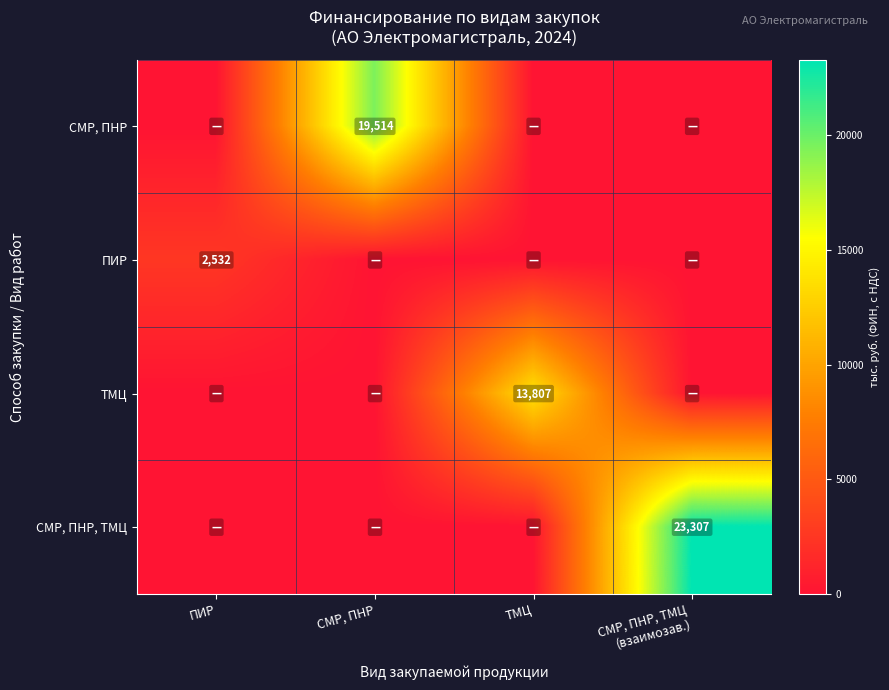

Is the value of СМР, ПНР at СМР, ПНР greater than the value of ТМЦ at ТМЦ?

Yes